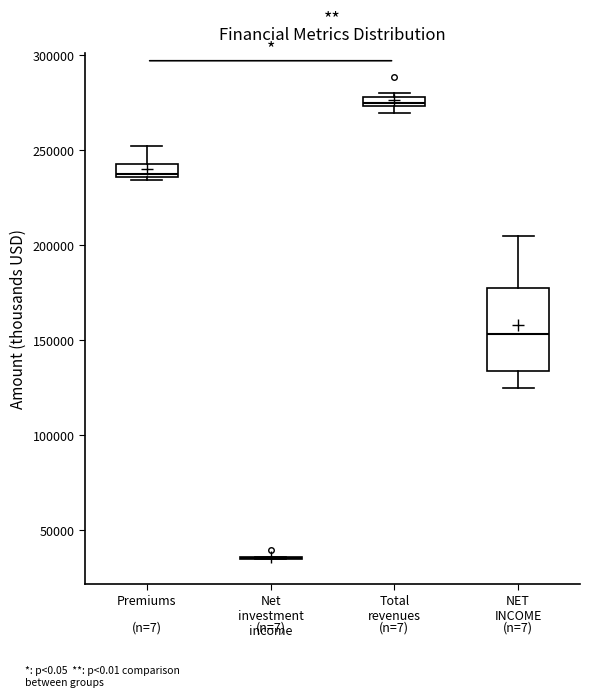

Comparing the boxes themselves (not the whiskers), which one is the tallest?

NET INCOME